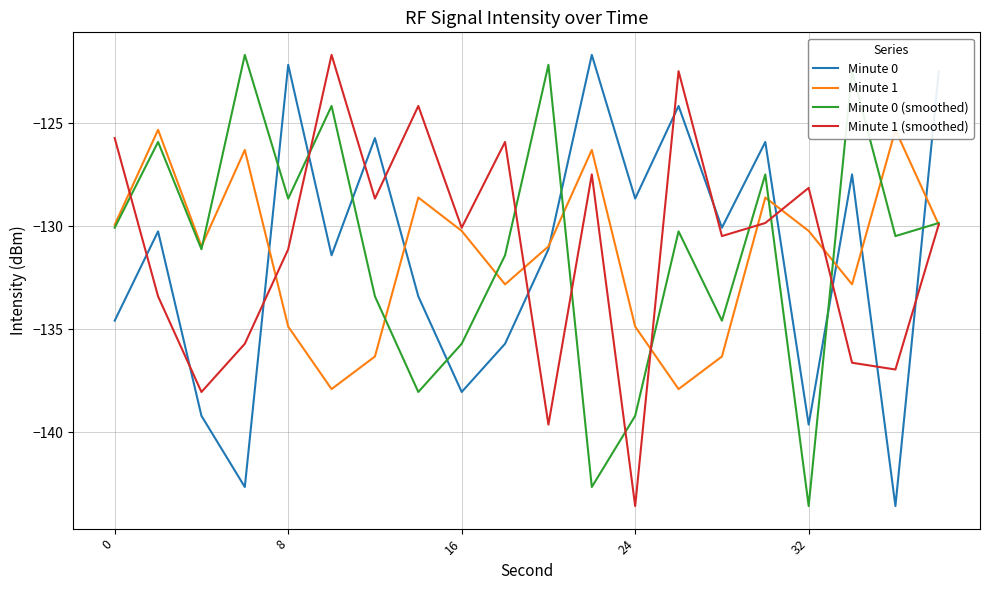

After their last crossing, which series has the higher values: Minute 1 (smoothed) or Minute 0 (smoothed)?

Minute 0 (smoothed)